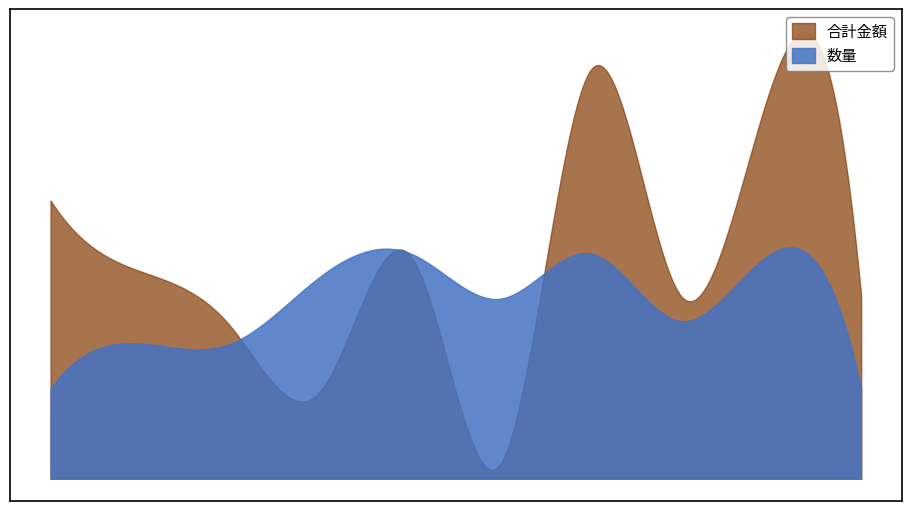

What is the approximate value of 合計金額 at トマト, to the nearest 100?

1100